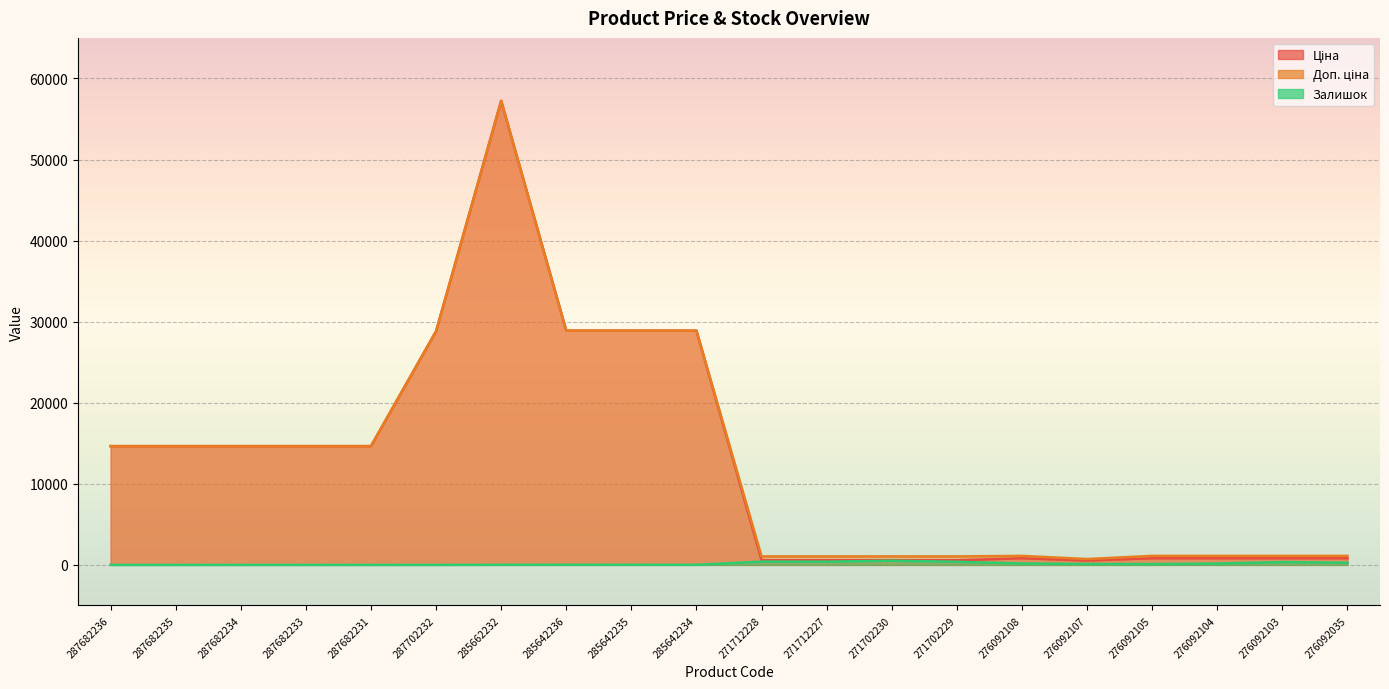

What is the average value of the Ціна series?

12645.3